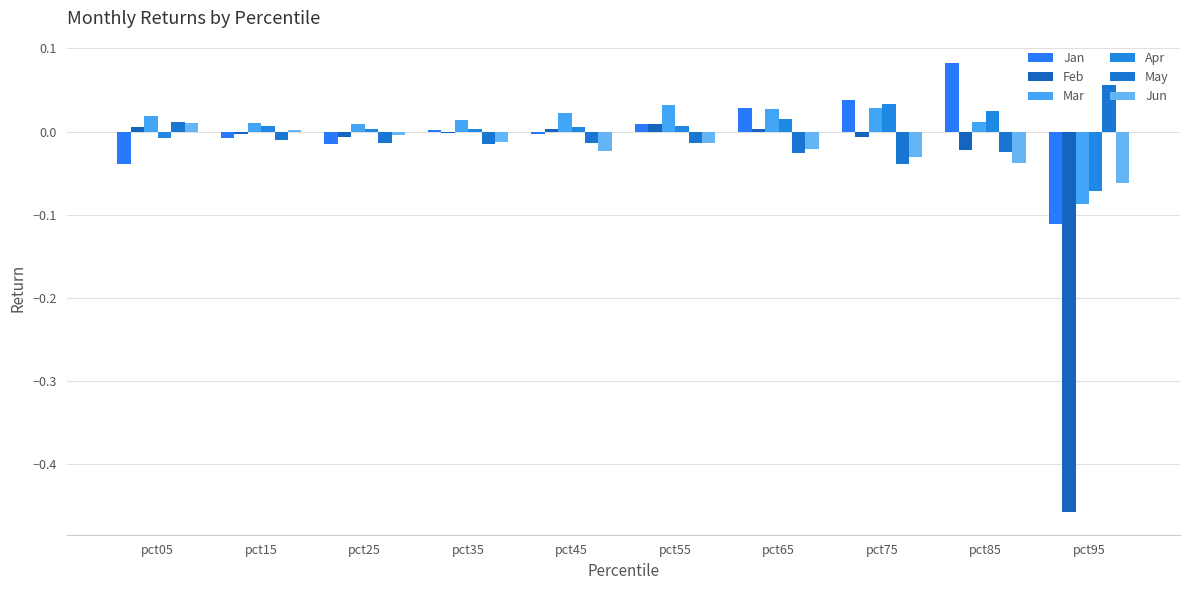

What is the smallest value displayed?

-0.5